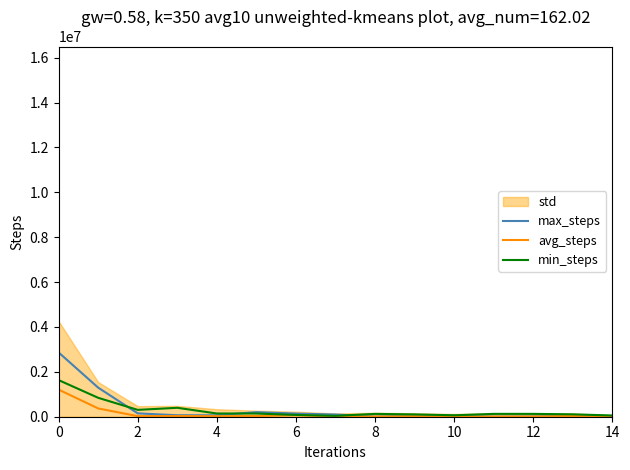

How many lines are shown in the chart?

3